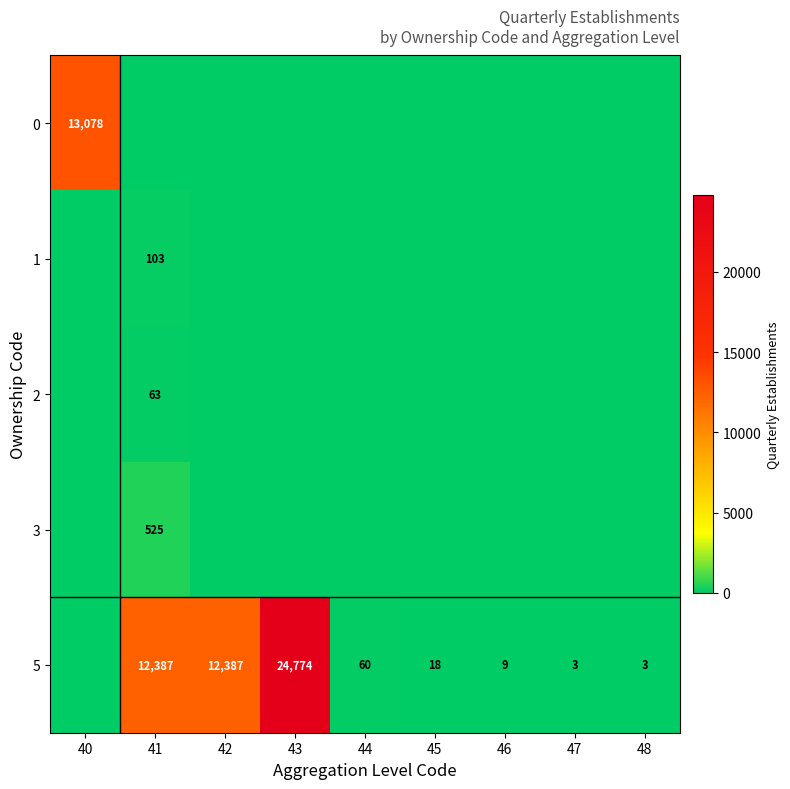

The value of 5 at 42 is 17771. True or false?

False